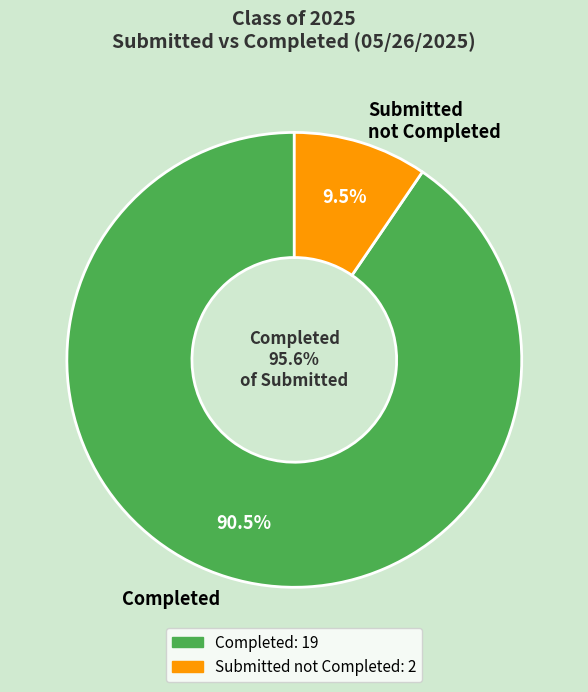

Which series has the widest spread of values?

Completed